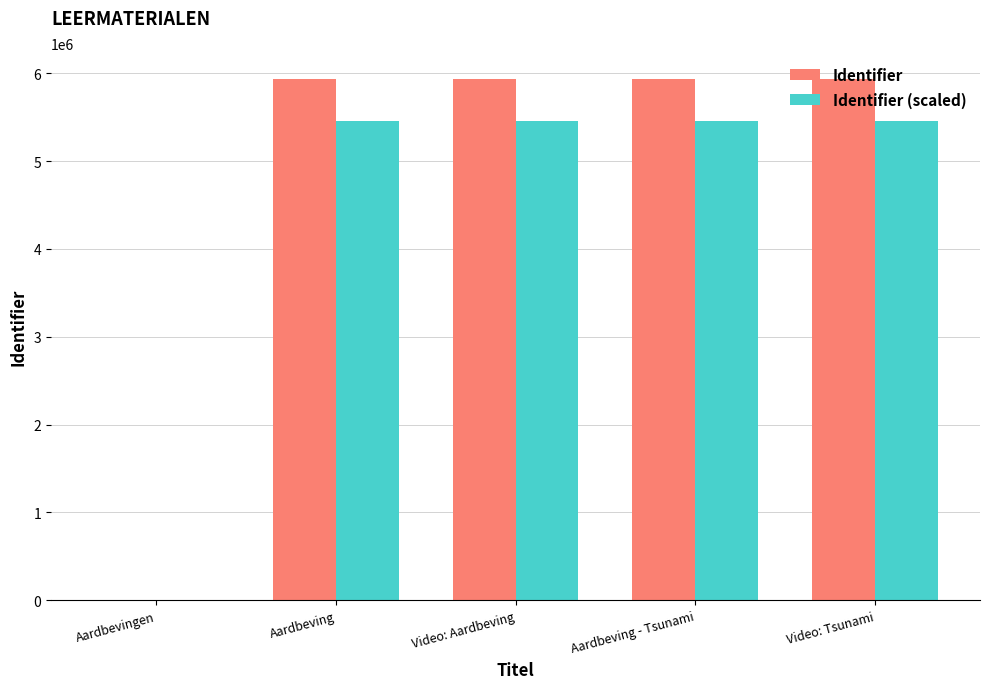

How many values in Identifier are above zero?

4